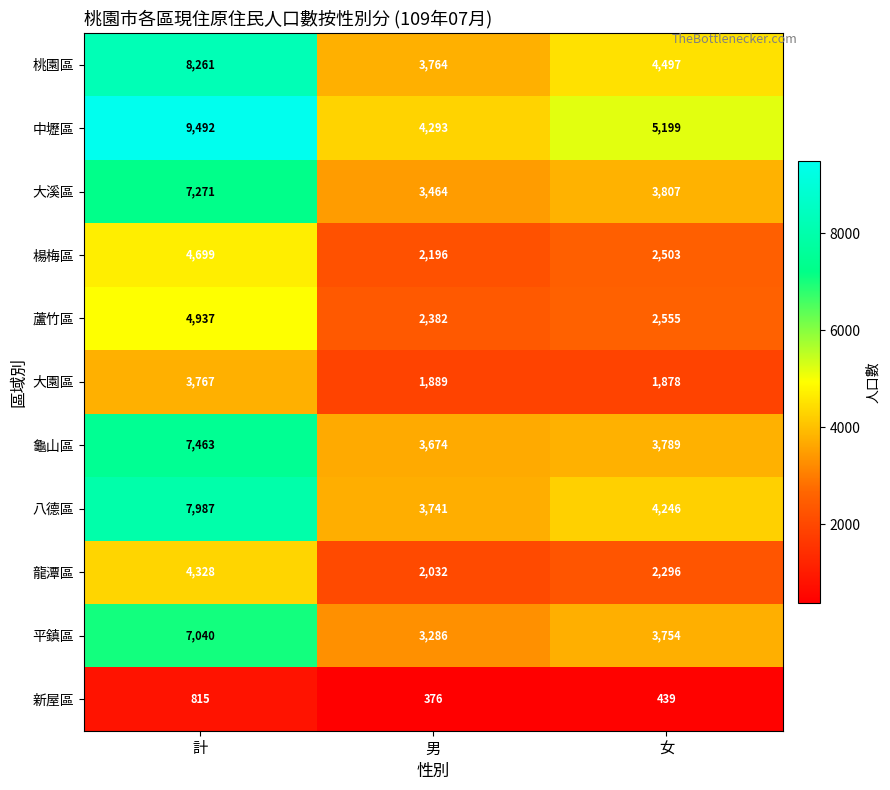

What is the difference between the 平鎮區 values at 男 and 女?

468